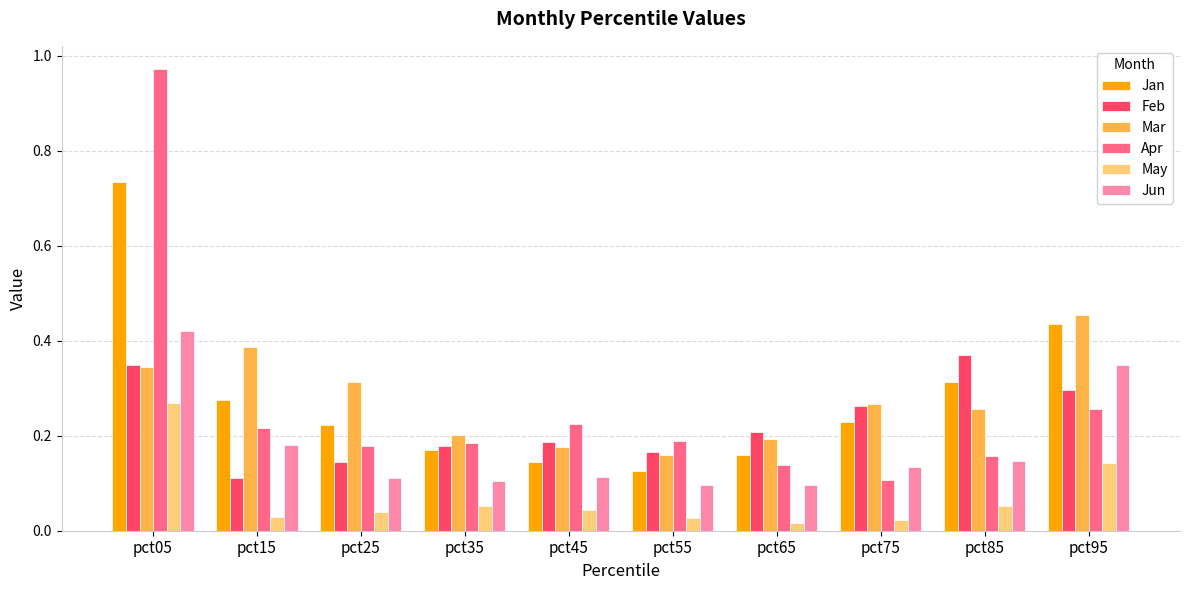

Where is Apr nearest to the value 0?

pct75